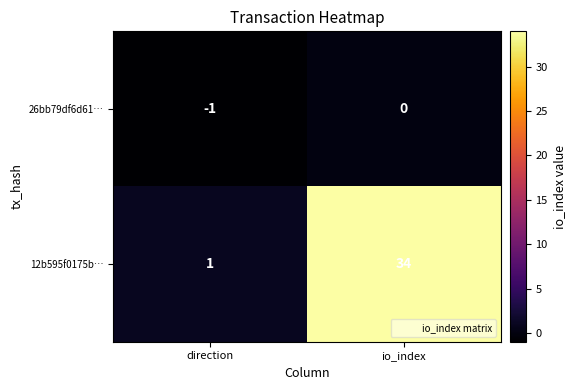

The 26bb79df6d61… series shows 1 at io_index. True or false?

False